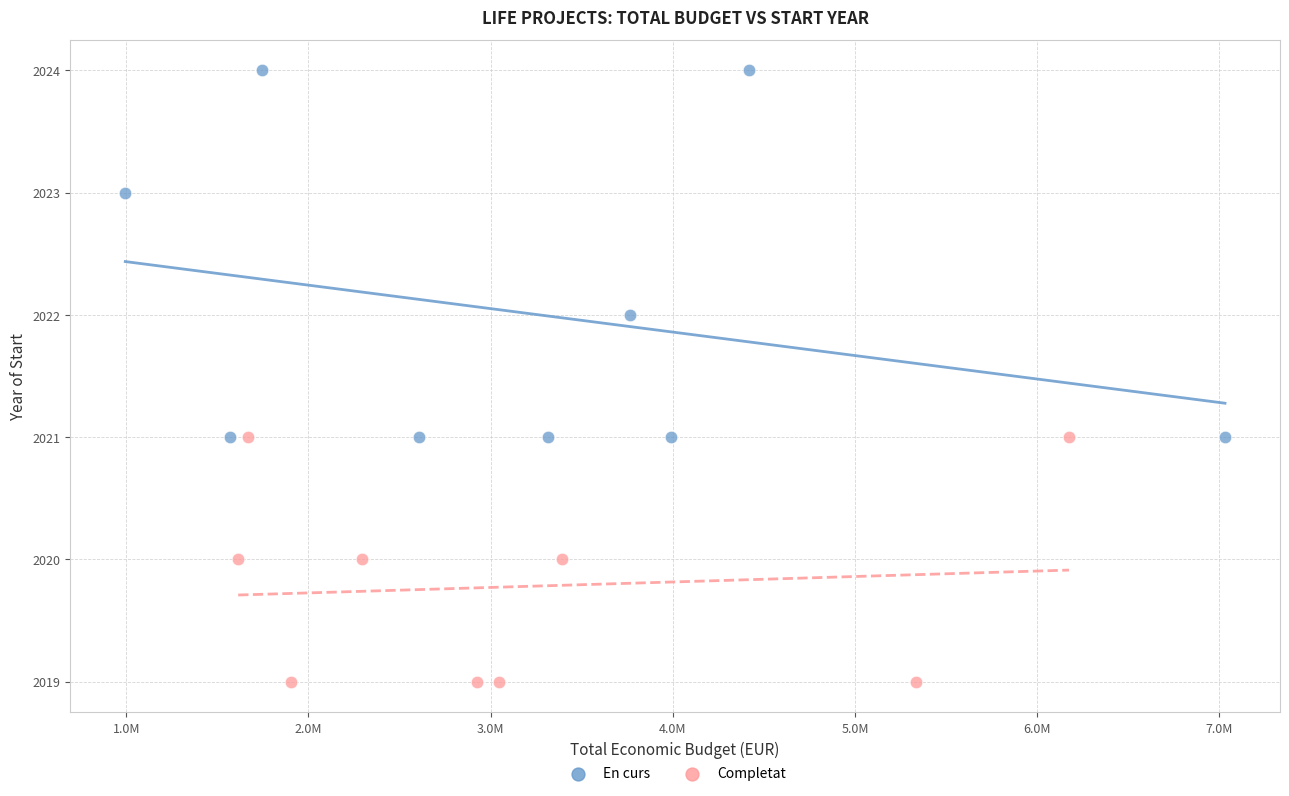

Which series has the largest Y range (max minus min)?

En curs